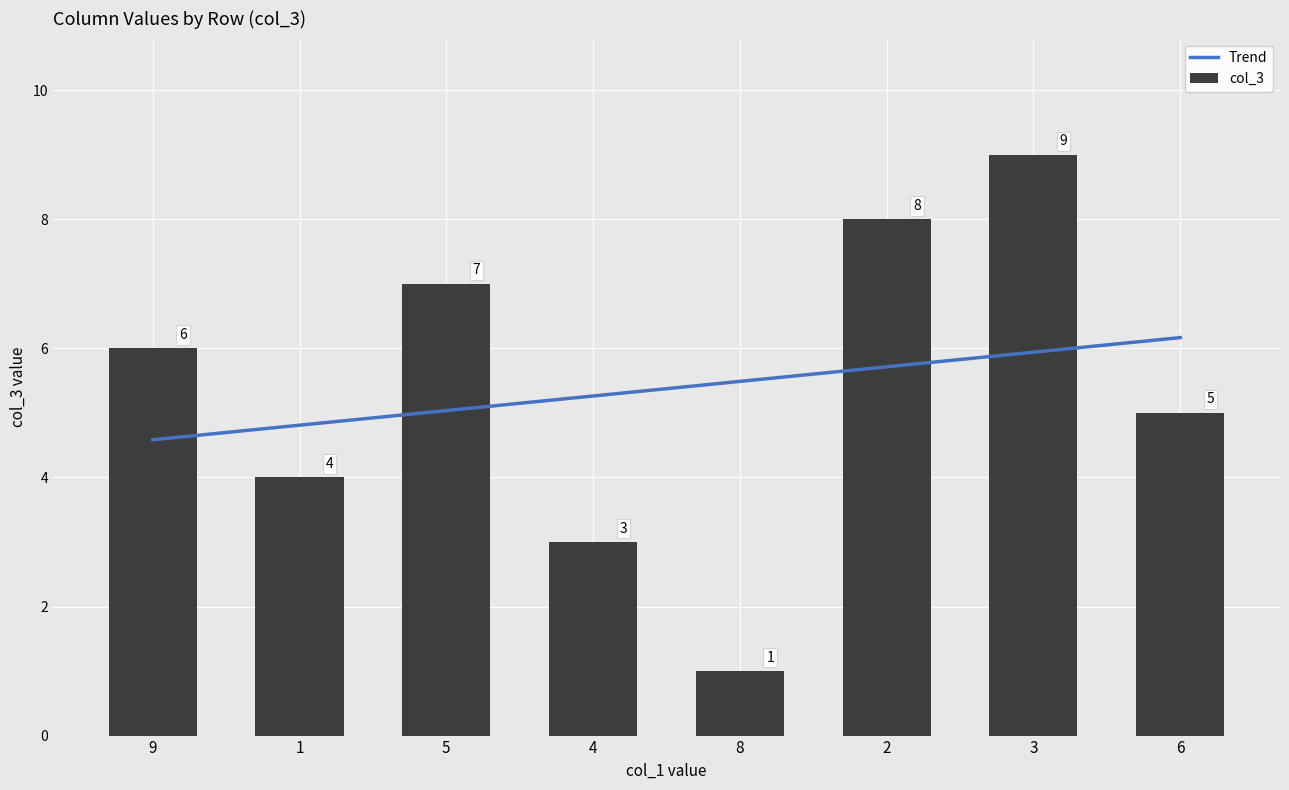

True or false: col_3 has a value of 10 at 9.

False